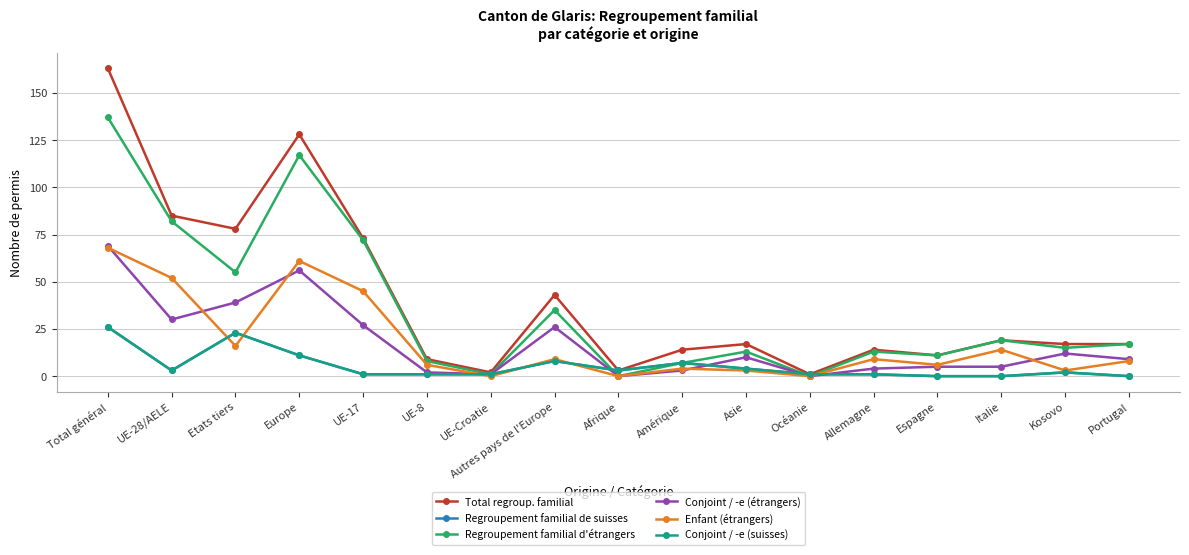

Which series has the largest range (max minus min)?

Total regroup. familial